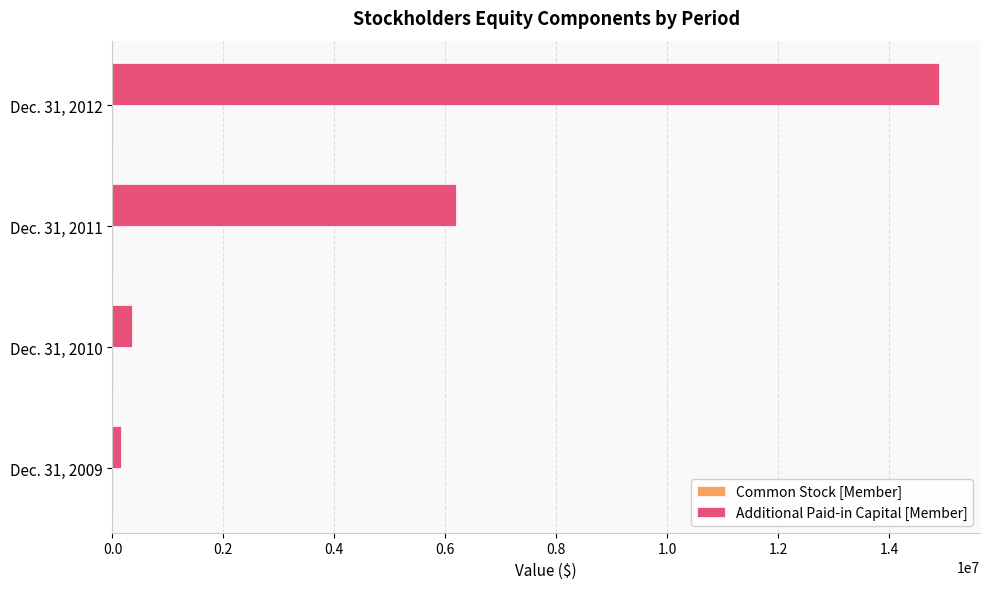

How many distinct data groups are displayed?

2